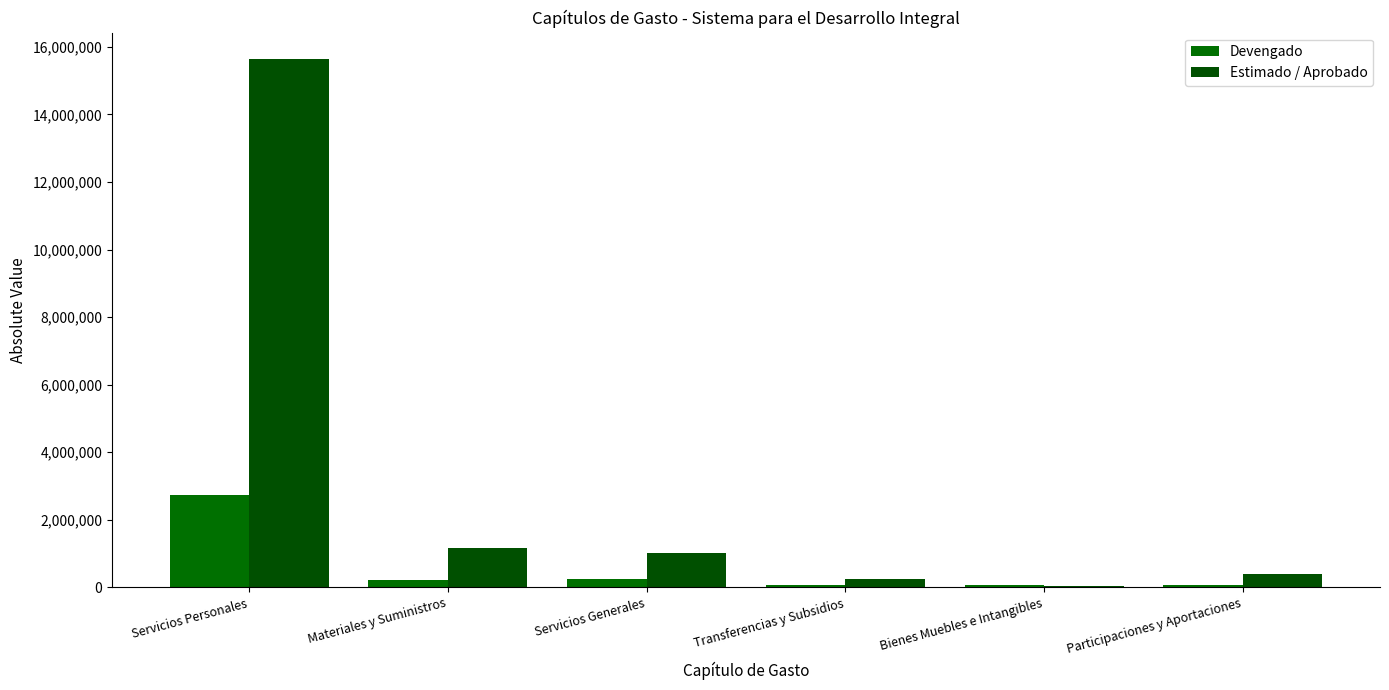

What is the difference between the second highest and minimum values in the Estimado / Aprobado series?

1125954.2